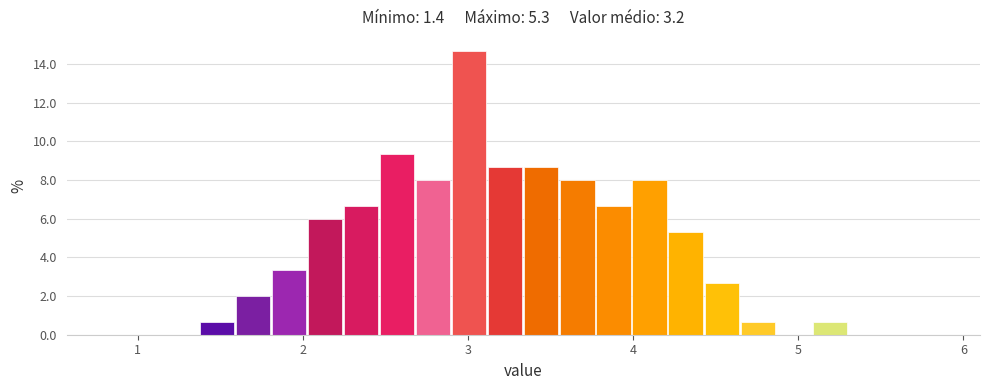

Read against the x-axis, roughly where is the centre of the tallest bar?

3.0